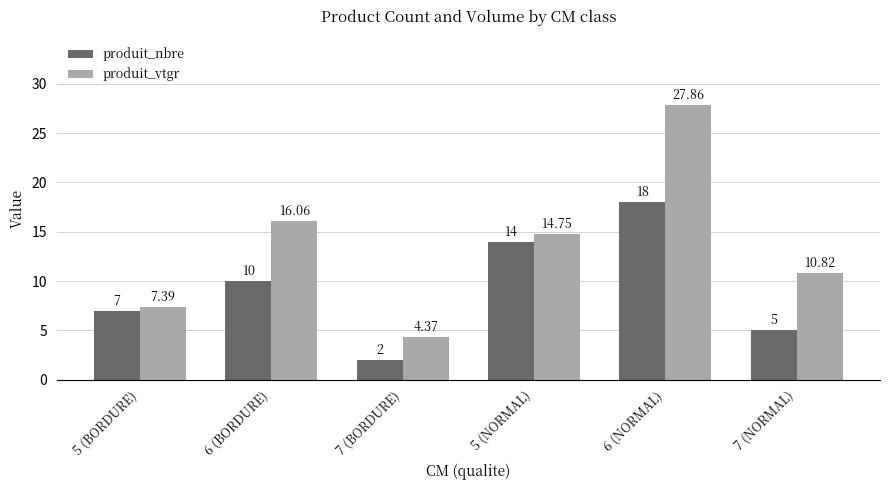

Read the produit_nbre value at 7 (BORDURE).

2.0